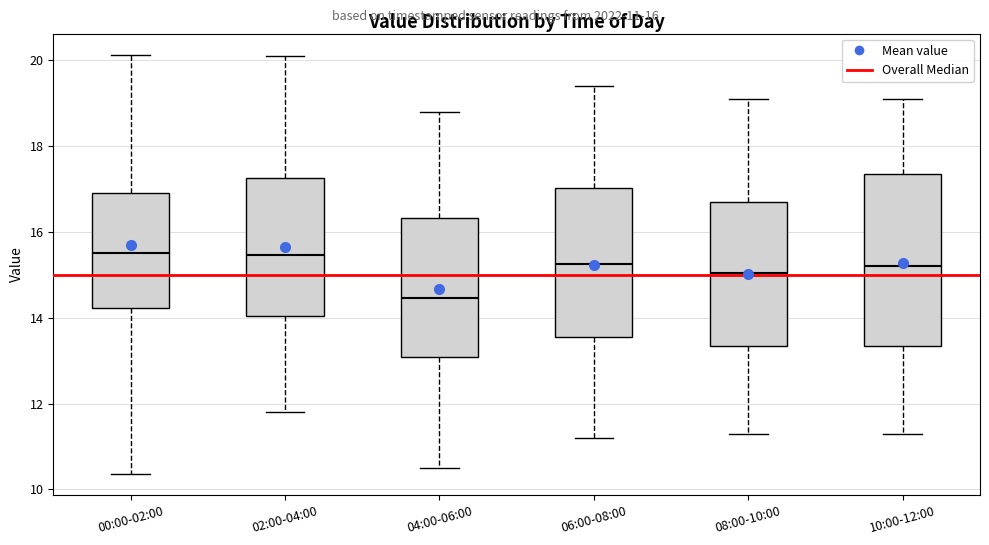

Which box is the tallest, from its lower edge to its upper edge?

10:00-12:00